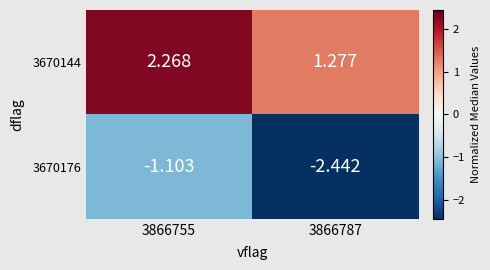

At 3866787, list the series in order from smallest to largest.

3670176, 3670144